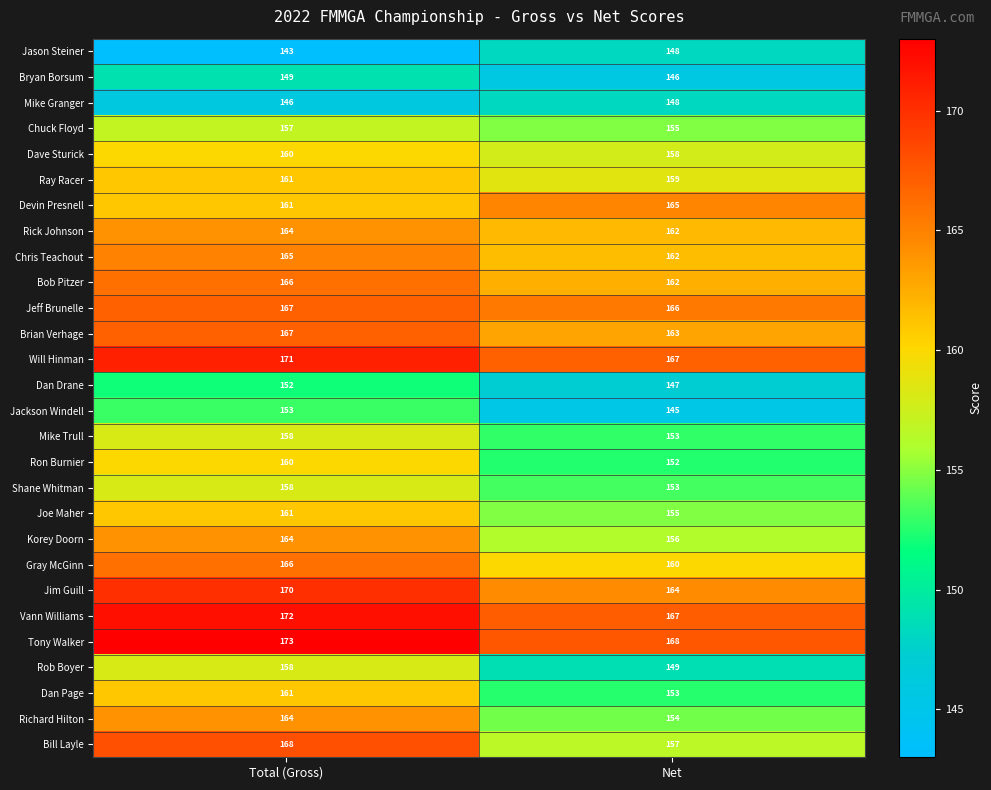

What is the difference between the Ron Burnier values at Net and Total (Gross)?

8